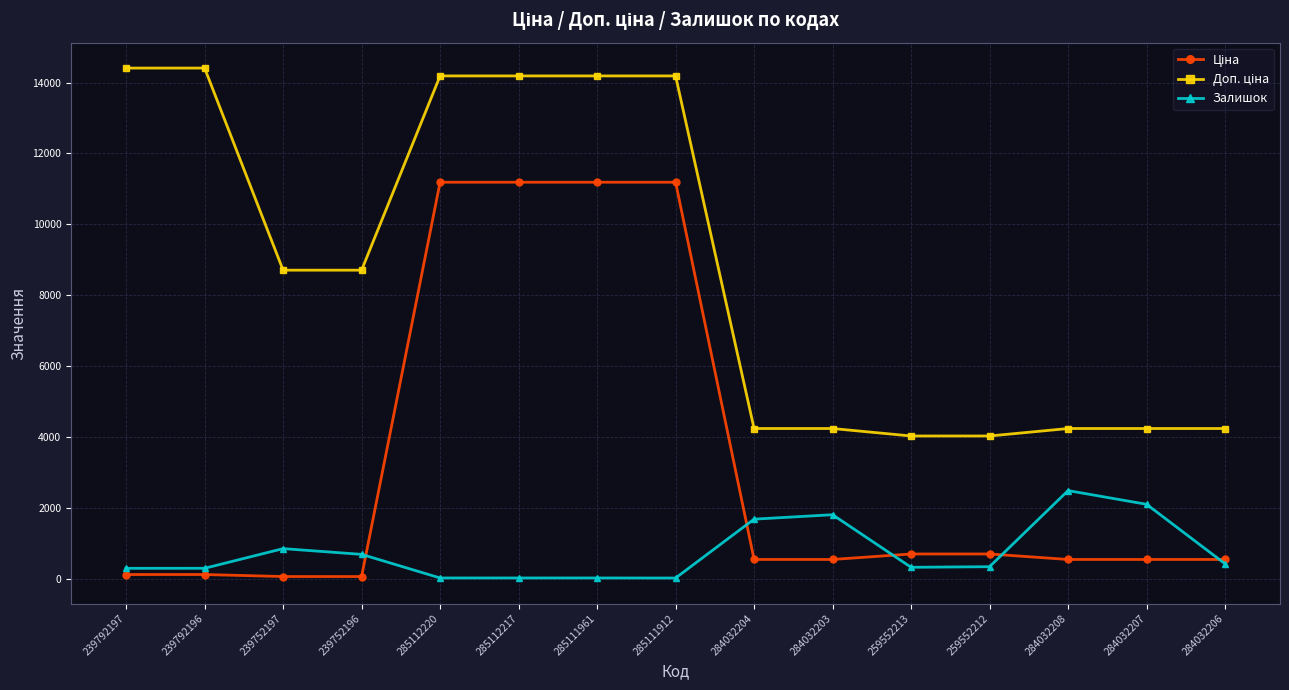

What is the label of the 2nd point from the left?

239792196